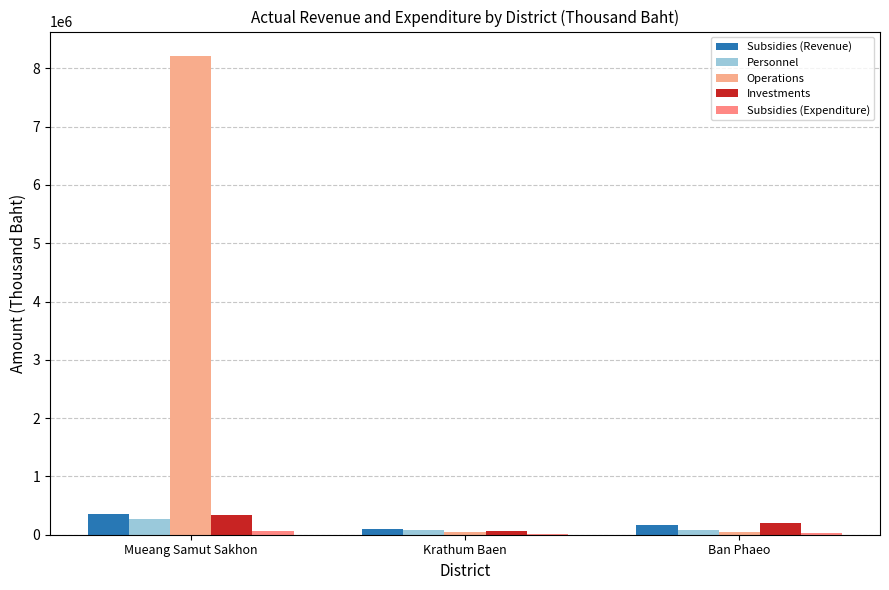

What is the minimum value shown in the chart?

17334.5